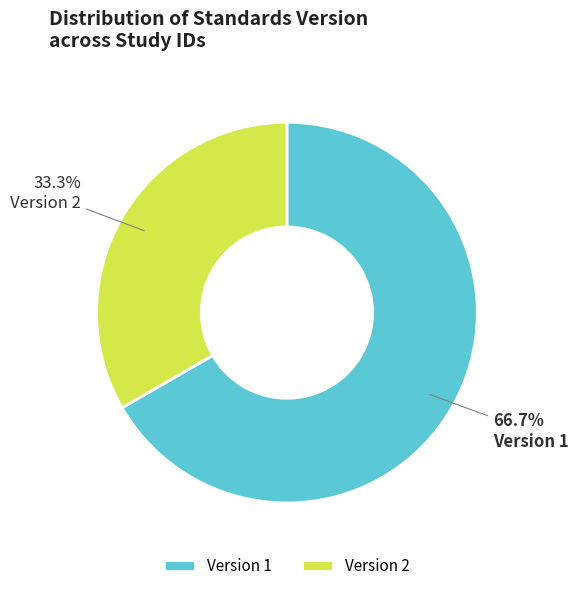

Approximately how many times larger is the value at Version 2 compared to Version 1?

0.5